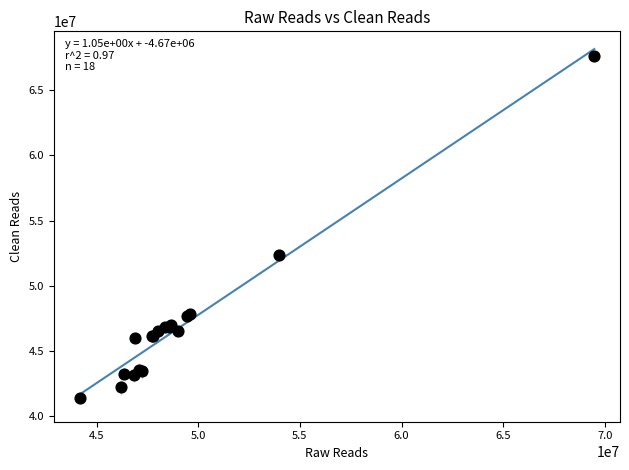

What Y value in the scatter plot is closest to 54487043?

52316630